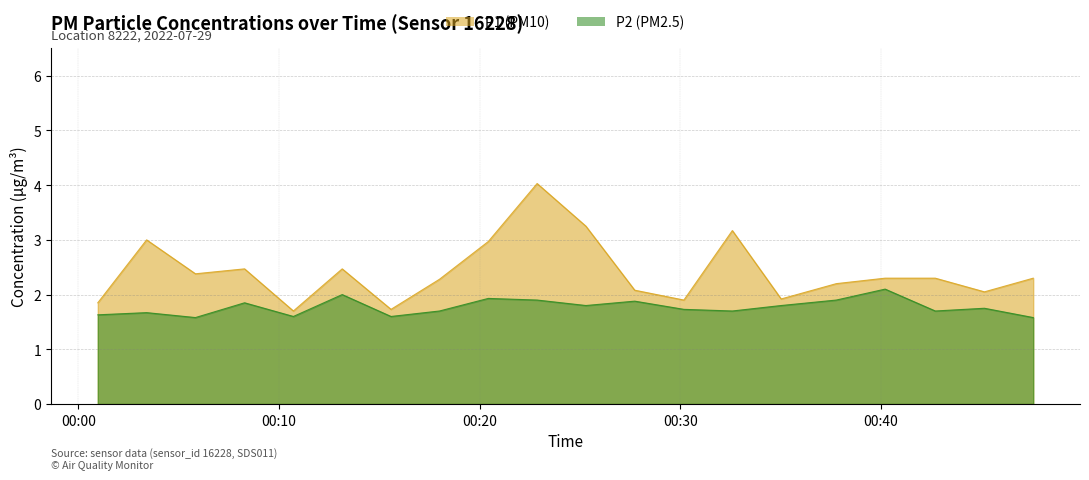

How many lines are shown in the chart?

2